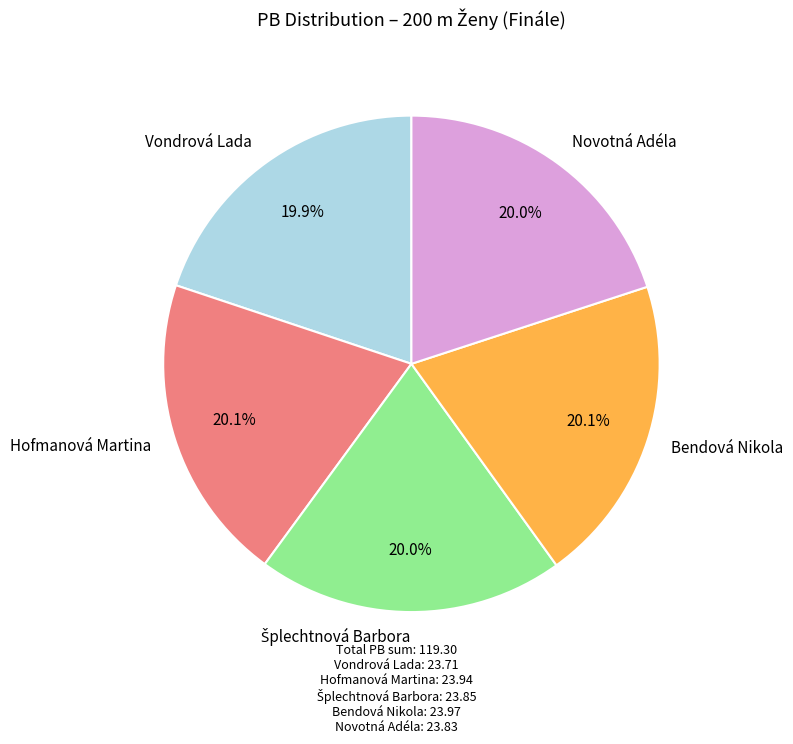

What percentage is the Vondrová Lada slice, to the nearest percent?

20%